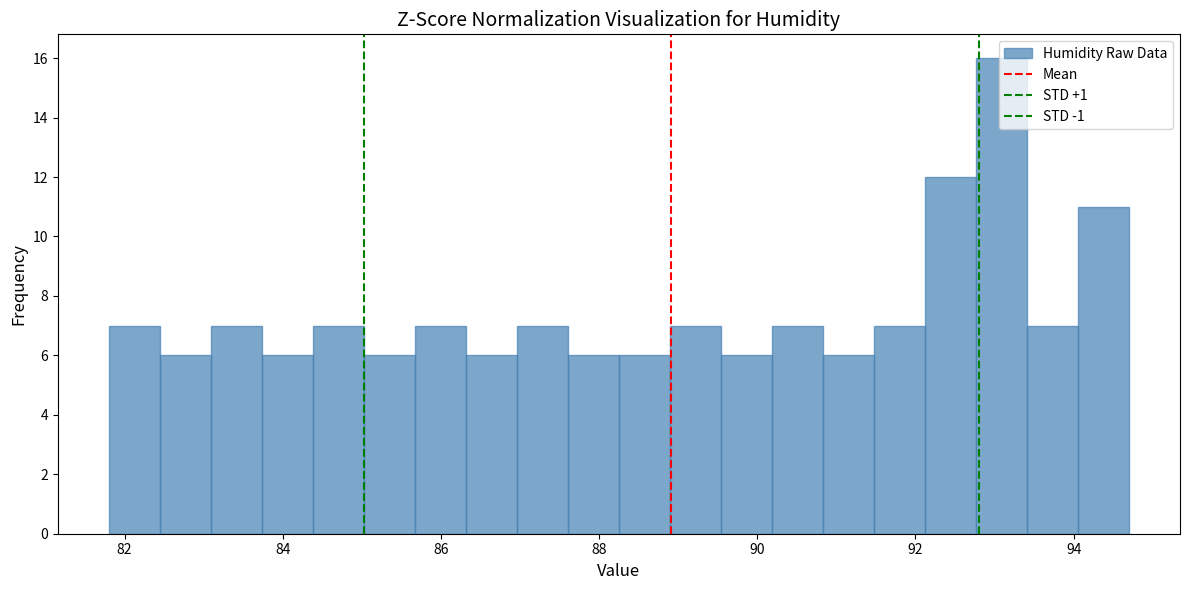

Read against the x-axis, roughly where is the centre of the tallest bar?

93.0